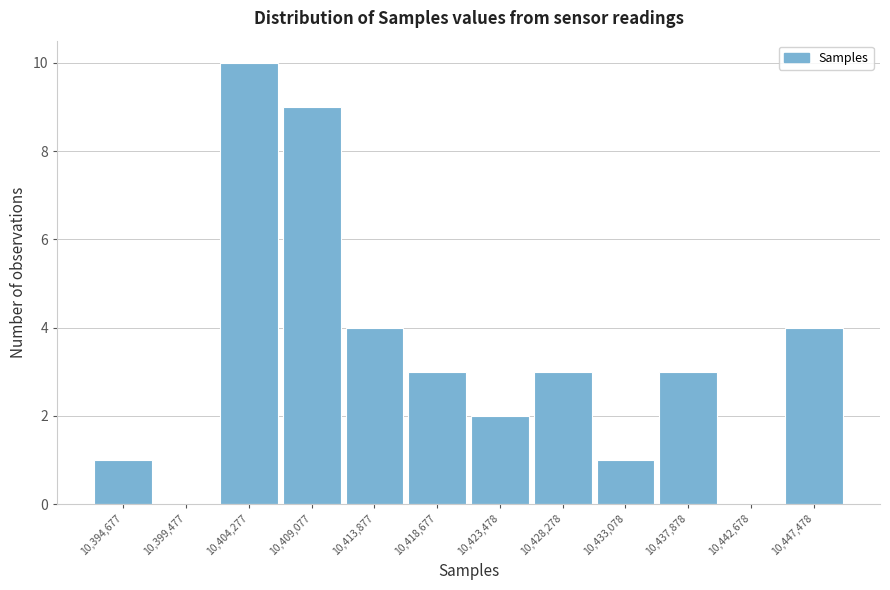

Reading left to right, transcribe all the data shown in this chart.

10,394,677=1	10,399,477=0	10,404,277=10	10,409,077=9	10,413,877=4	10,418,677=3	10,423,478=2	10,428,278=3	10,433,078=1	10,437,878=3	10,442,678=0	10,447,478=4